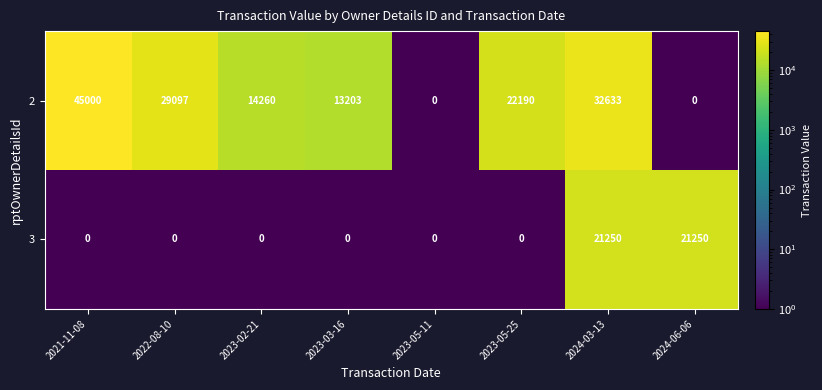

Which label corresponds to the largest value in the chart?

2021-11-08